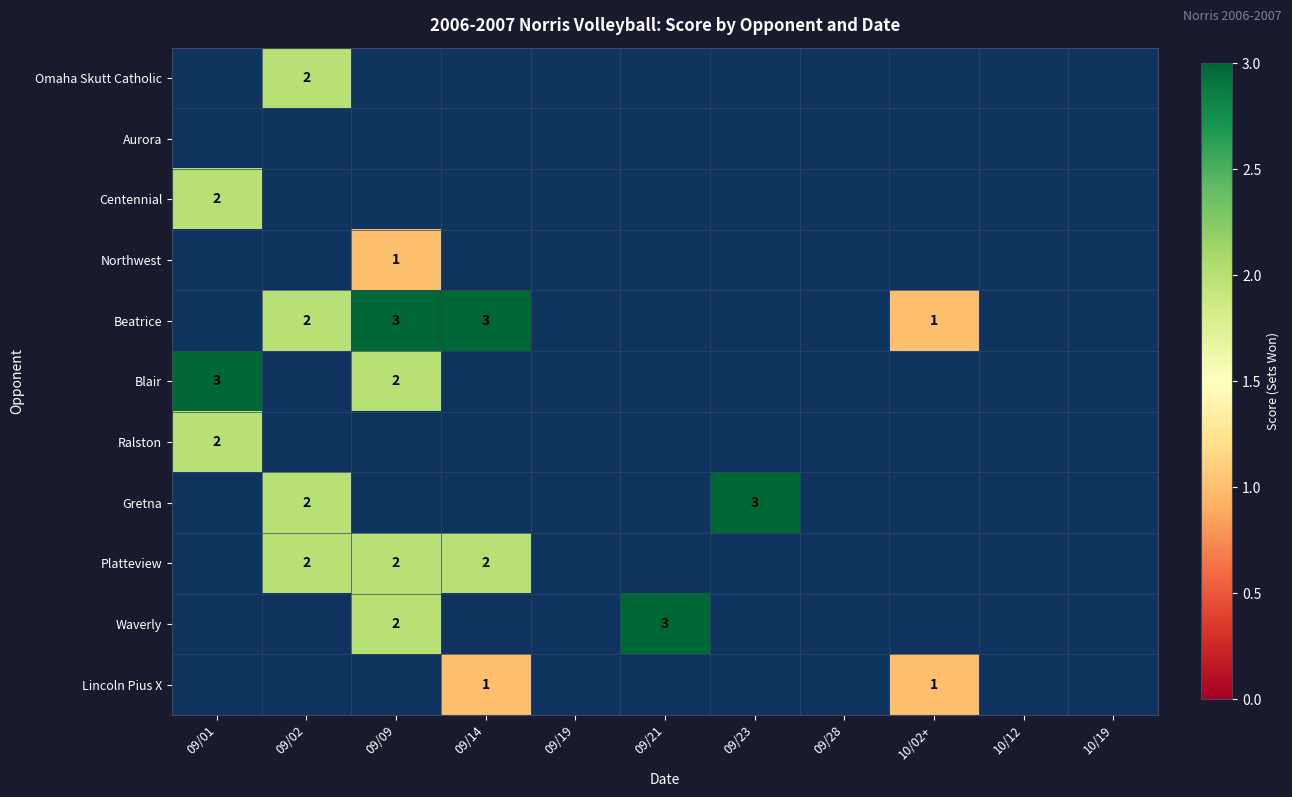

Count the number of data series in this chart.

11